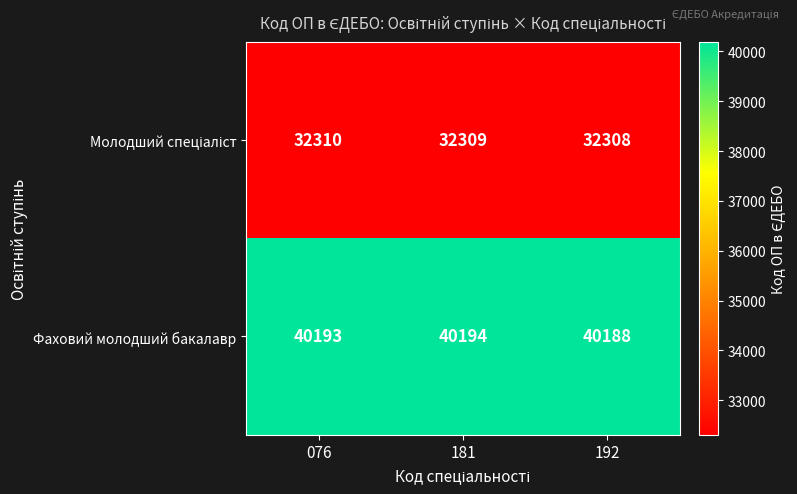

True or false: Фаховий молодший бакалавр has a value of 54965 at 076.

False